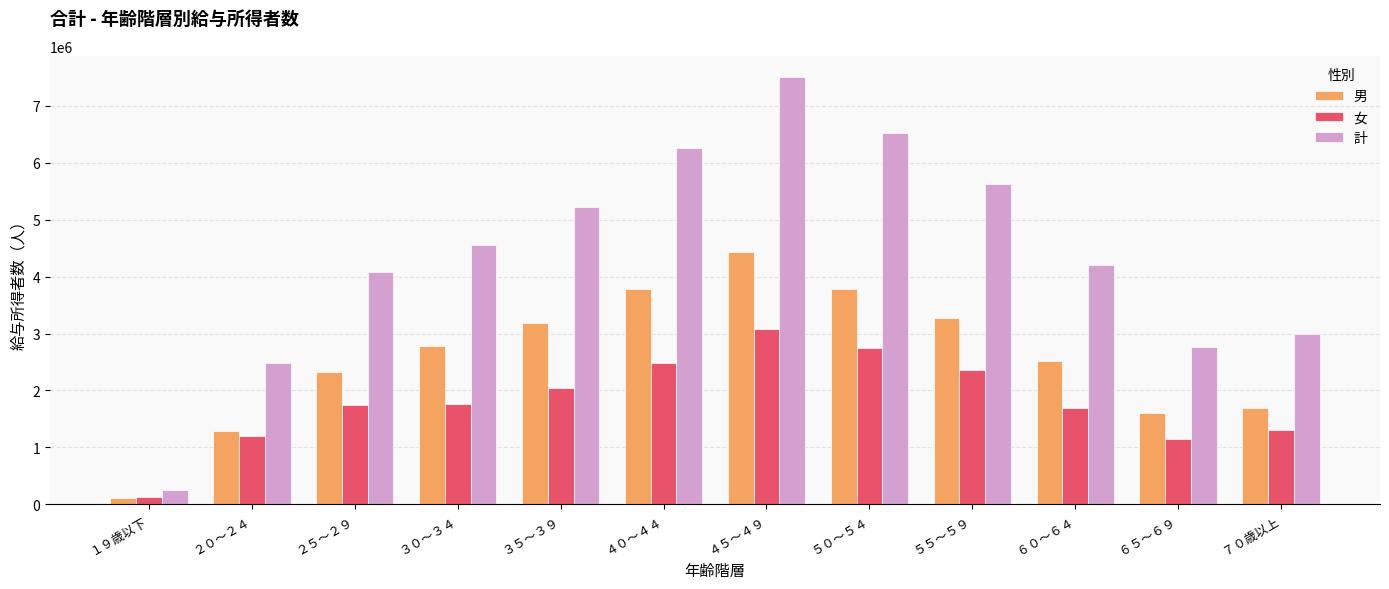

What is the value of the 男 bar at the 8th from the left?

3773837